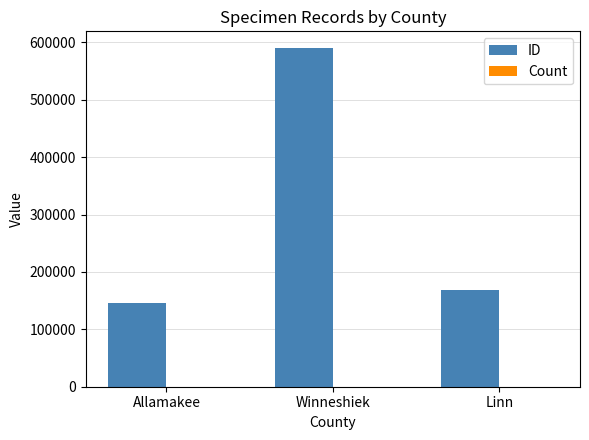

At which category is the sum across all series the highest?

Winneshiek